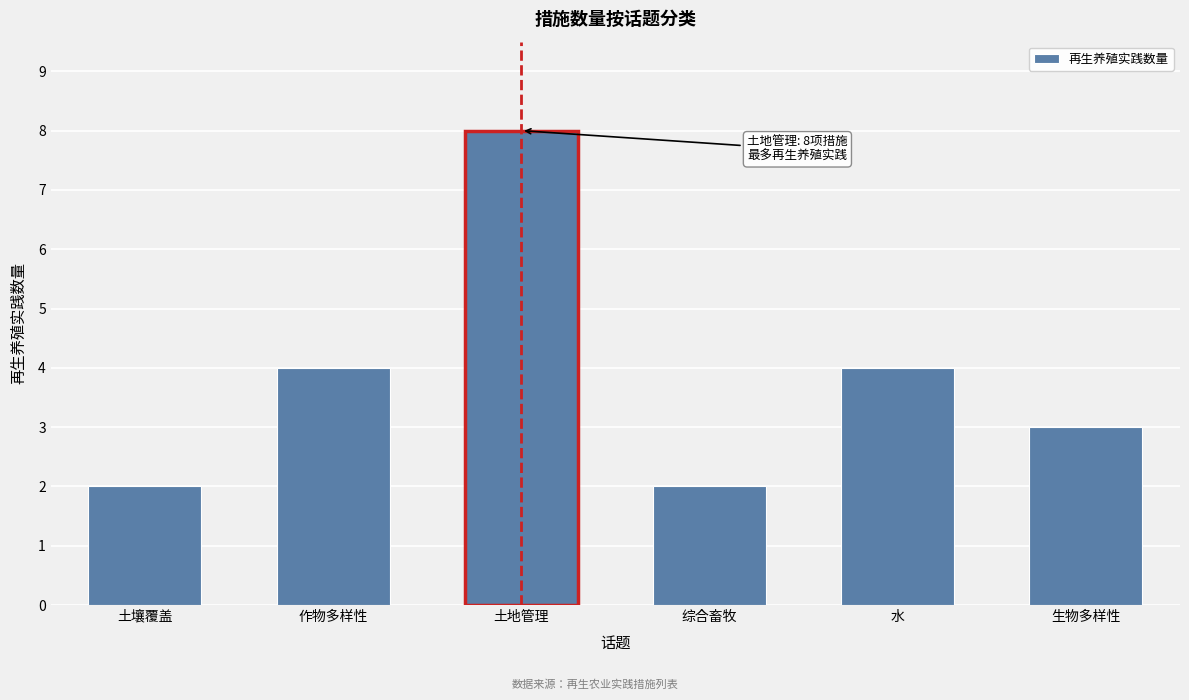

Reading right to left, transcribe all the data shown in this chart.

3	4	2	8	4	2